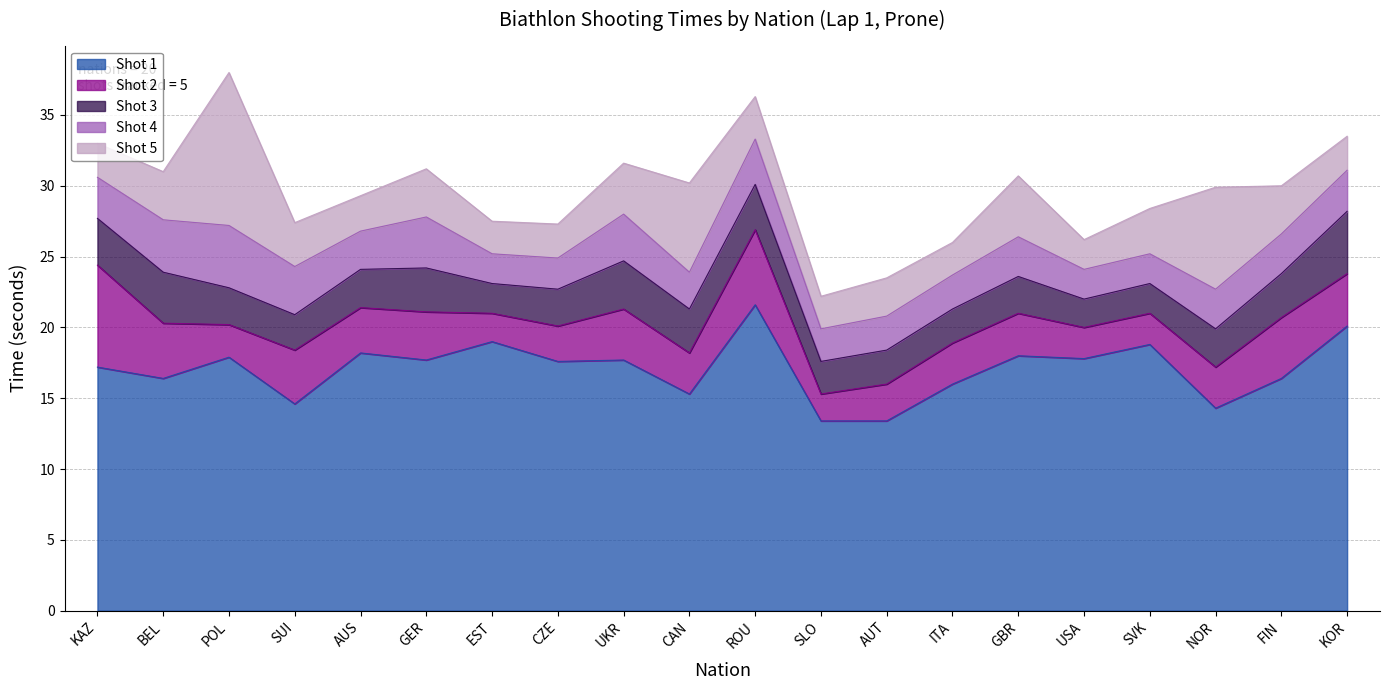

At which category does the chart reach its peak across all series?

ROU